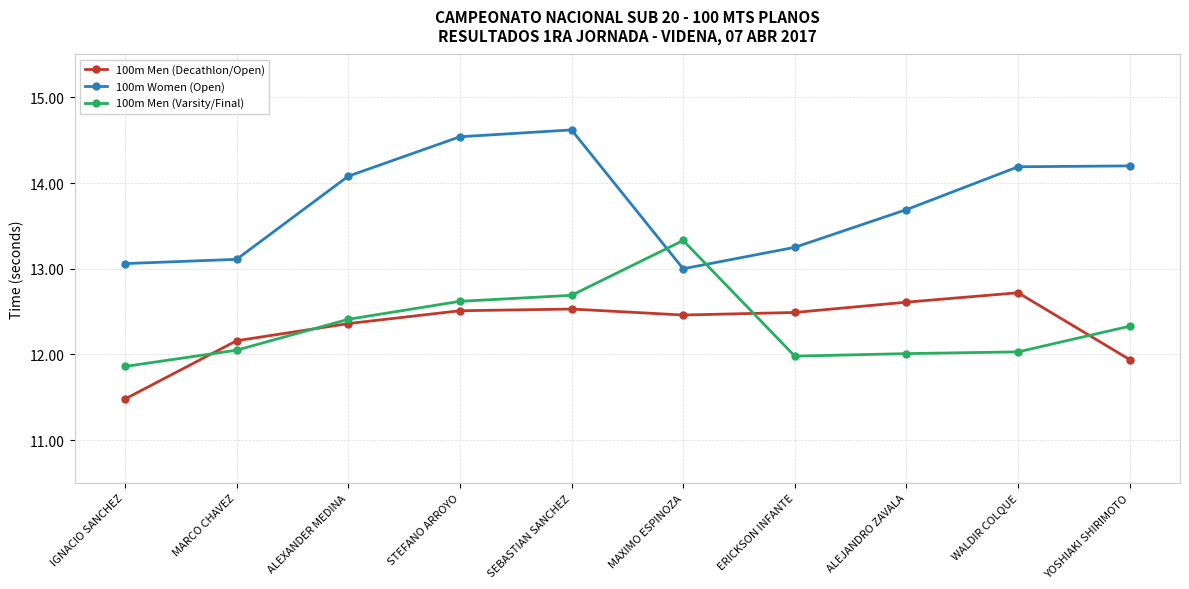

Read the 100m Men (Decathlon/Open) value at WALDIR COLQUE.

12.7